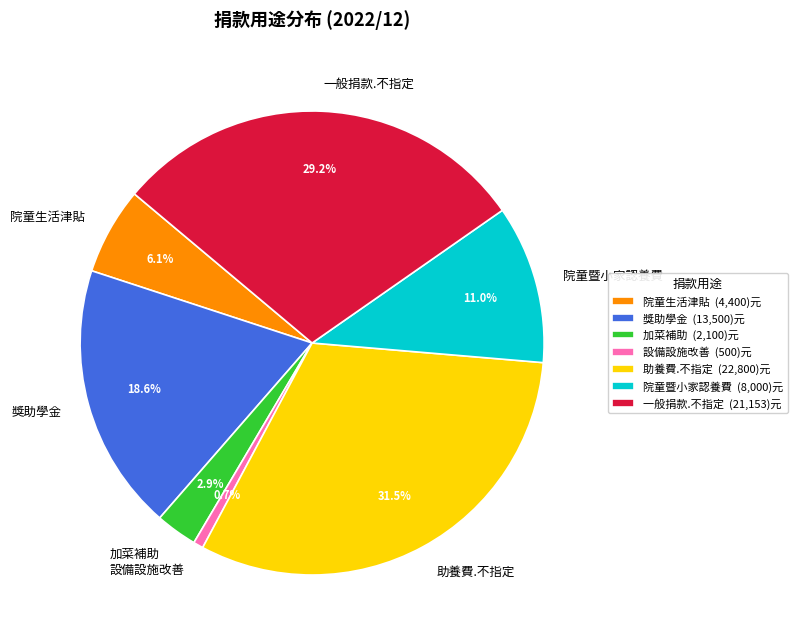

What percentage do 獎助學金 and 助養費.不指定 together represent?

50.1%